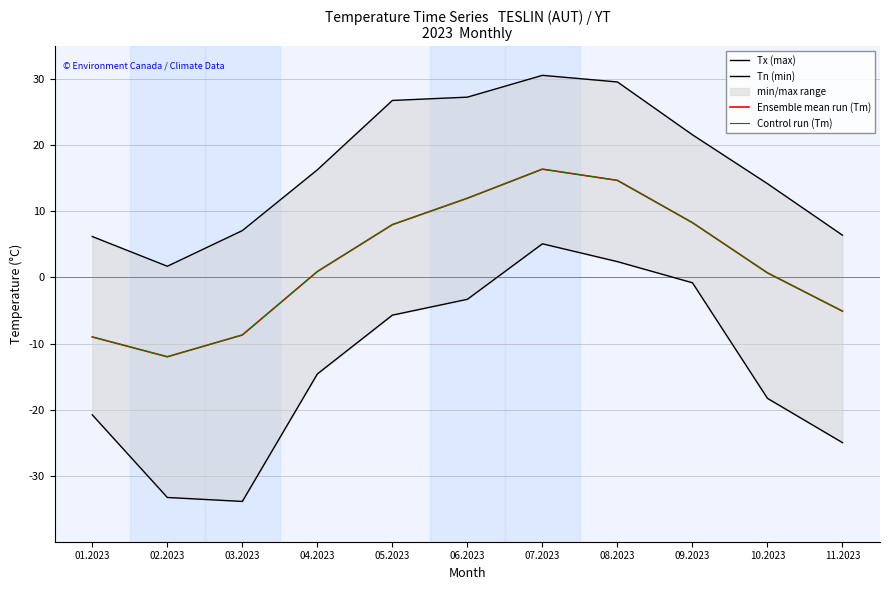

List the labels in order of Tx (max) value, largest first.

07.2023, 08.2023, 06.2023, 05.2023, 09.2023, 04.2023, 10.2023, 03.2023, 11.2023, 01.2023, 02.2023